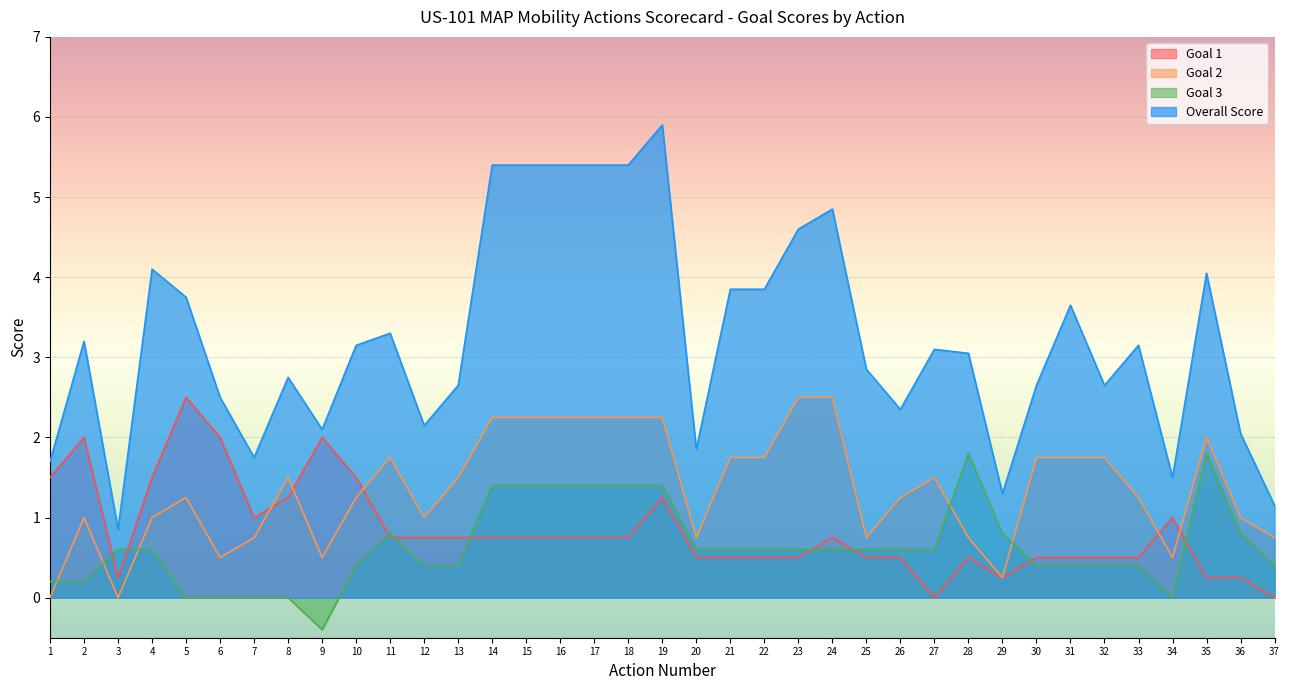

How many lines are shown in the chart?

4